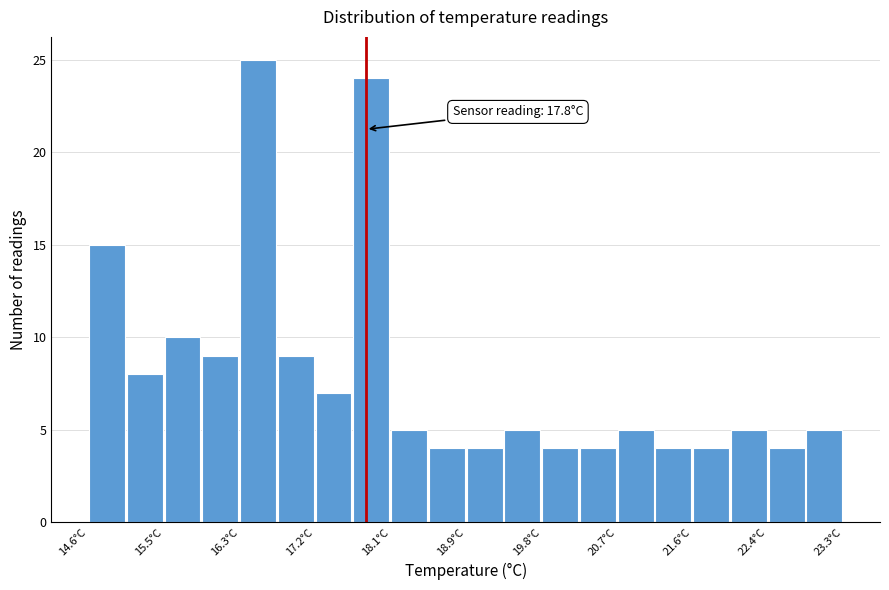

Which range on the x-axis has the tallest bar?

16.3 to 16.8